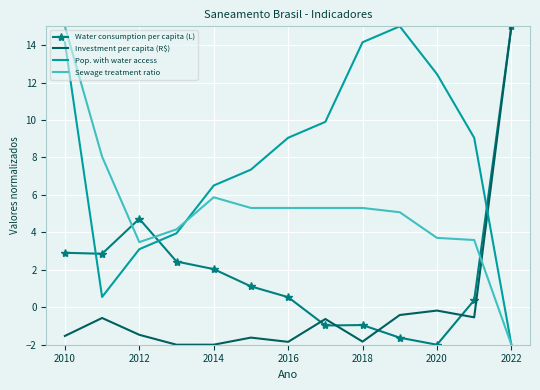

How many times do Water consumption per capita (L) and Pop. with water access cross each other?

3